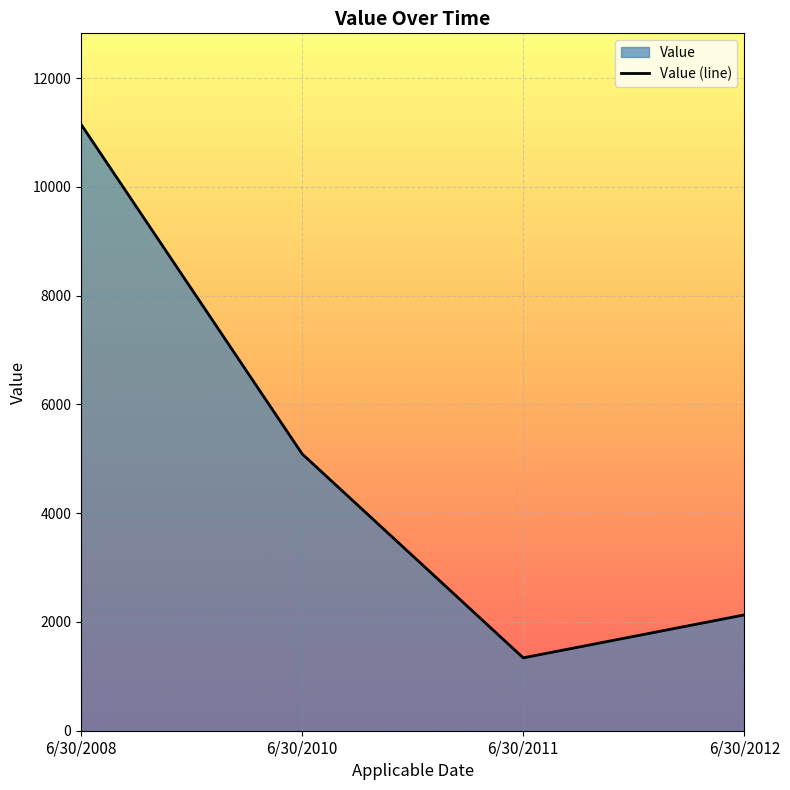

At which category does the chart reach its peak across all series?

6/30/2008